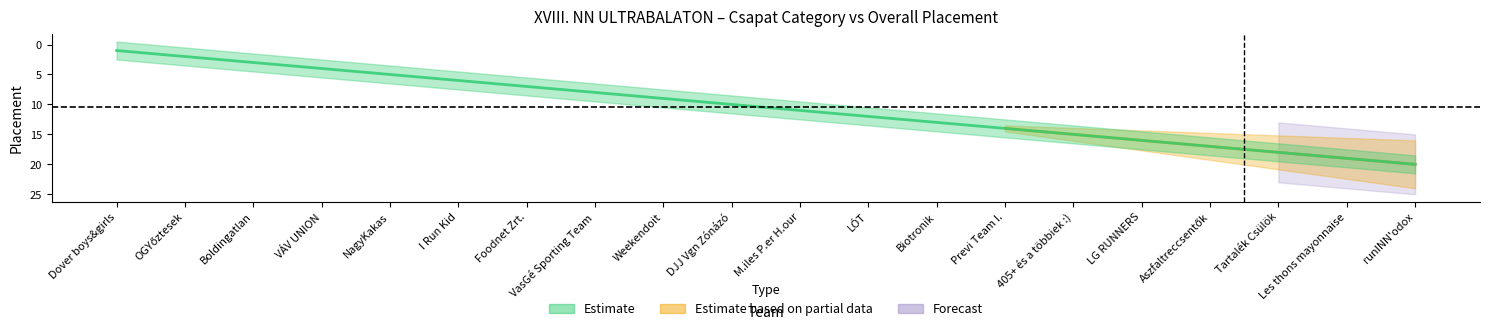

What is the difference between the maximum and minimum values?

19